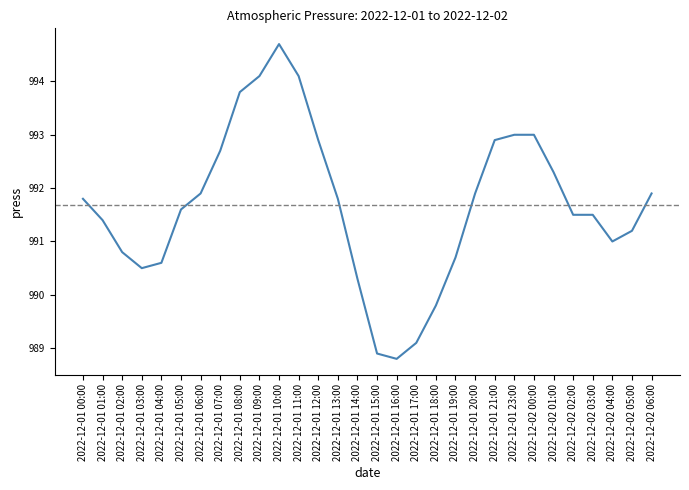

Count the number of data series in this chart.

1